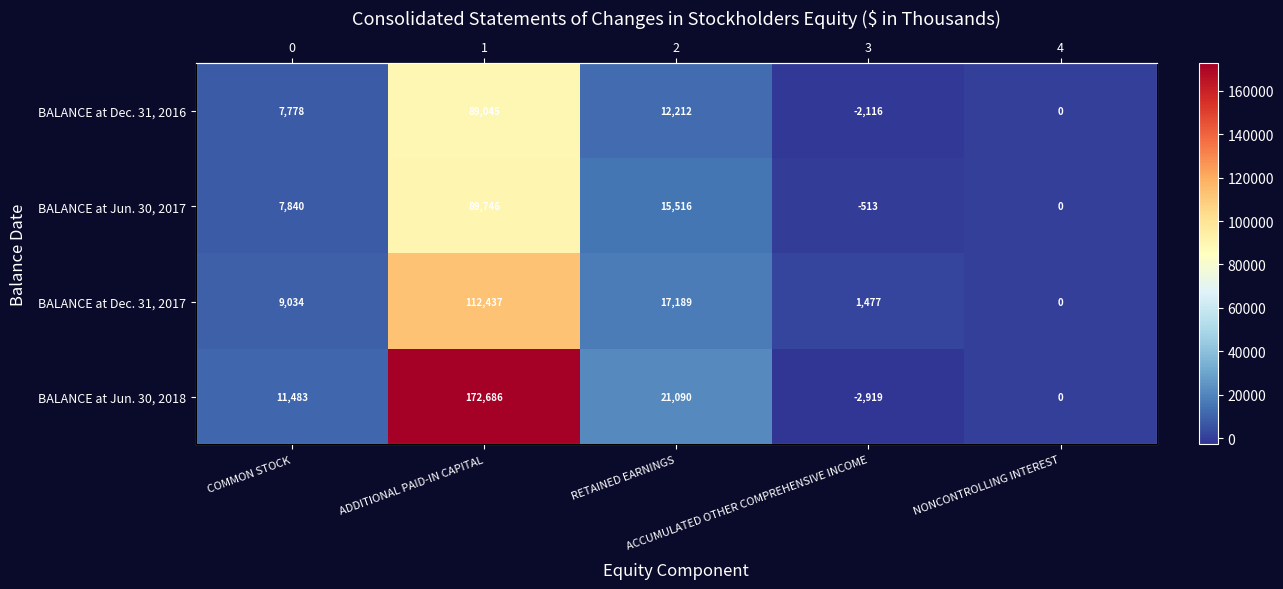

How many positive values does the BALANCE at Jun. 30, 2018 series have?

3